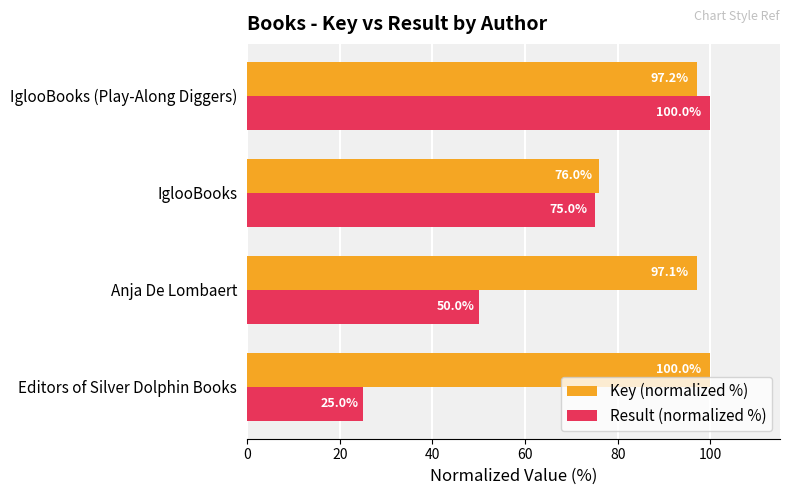

Where is Result (normalized %) nearest to the value 62?

Anja De Lombaert